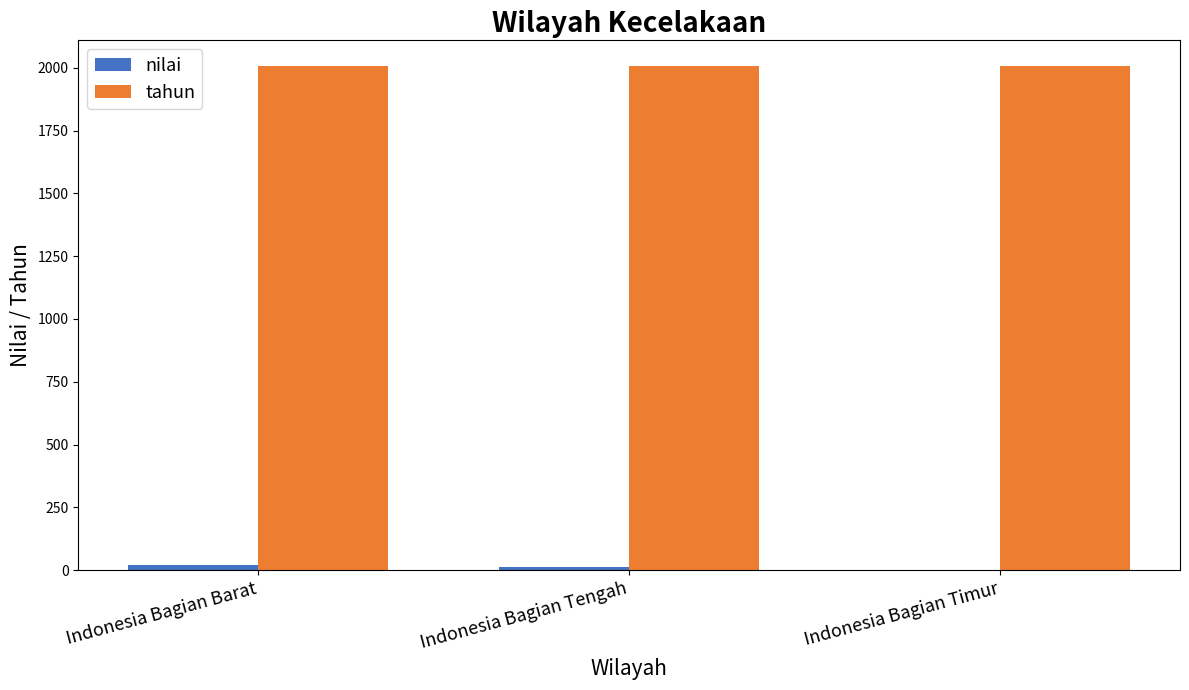

True or false: tahun has a value of 3022 at Indonesia Bagian Tengah.

False